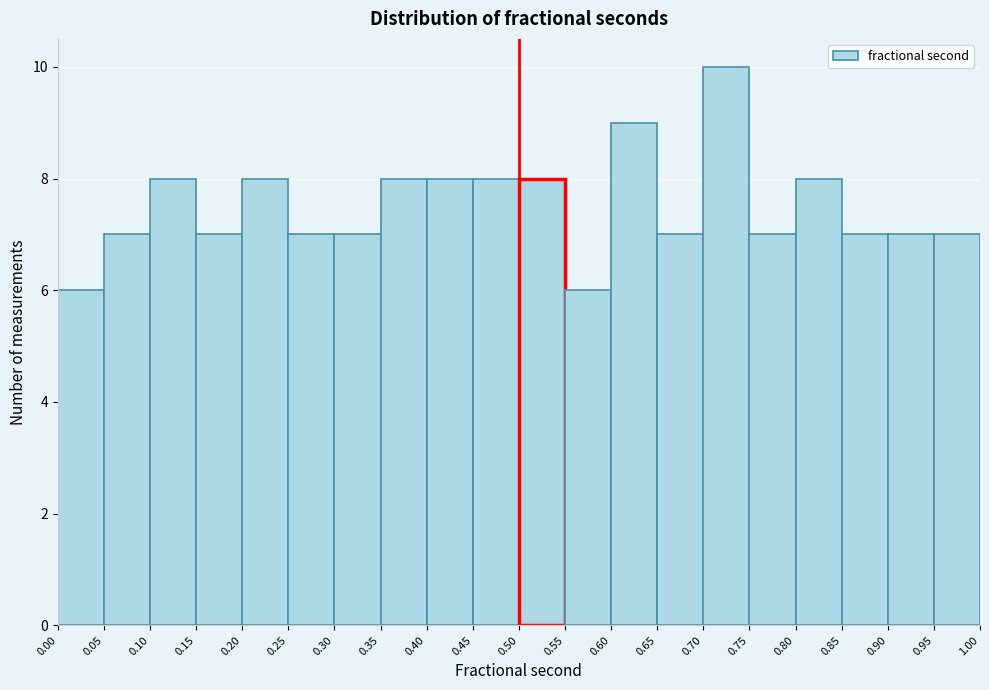

Reading left to right, transcribe this chart: for each bar, give the range it covers on the x-axis and its height. The values are not printed on the chart, so give them approximately, as read against the axis.

0.00 to 0.05: 6
0.05 to 0.10: 7
0.10 to 0.15: 8
0.15 to 0.20: 7
0.20 to 0.25: 8
0.25 to 0.30: 7
0.30 to 0.35: 7
0.35 to 0.40: 8
0.40 to 0.45: 8
0.45 to 0.50: 8
0.50 to 0.55: 8
0.55 to 0.60: 6
0.60 to 0.65: 9
0.65 to 0.70: 7
0.70 to 0.75: 10
0.75 to 0.80: 7
0.80 to 0.85: 8
0.85 to 0.90: 7
0.90 to 0.95: 7
0.95 to 1.00: 7